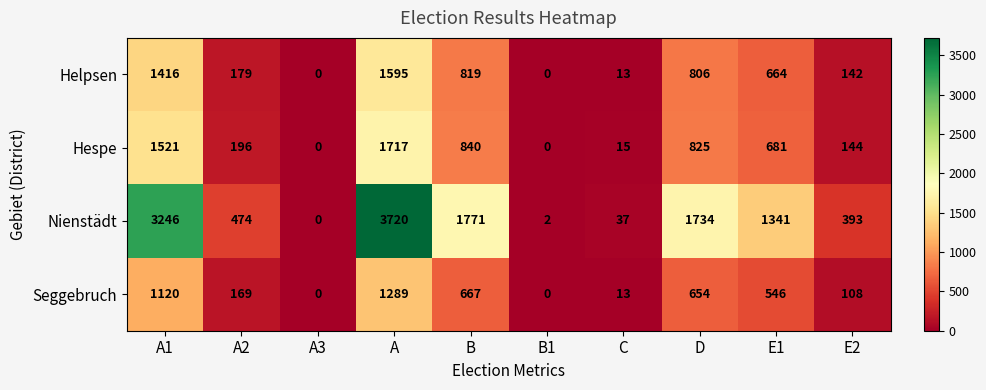

Rank the series at E2 from highest to lowest value.

Nienstädt, Hespe, Helpsen, Seggebruch